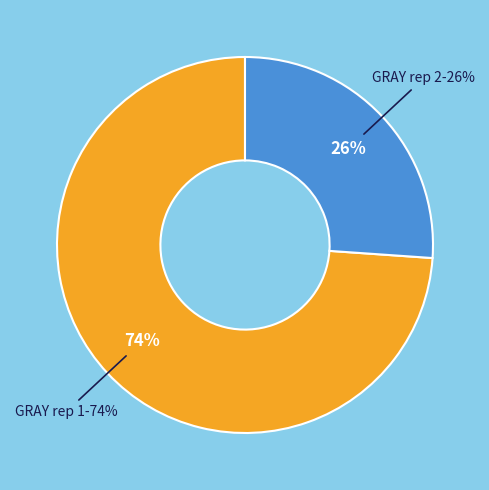

Combined, do GRAY rep 1 and GRAY rep 2 account for over 50%?

Yes